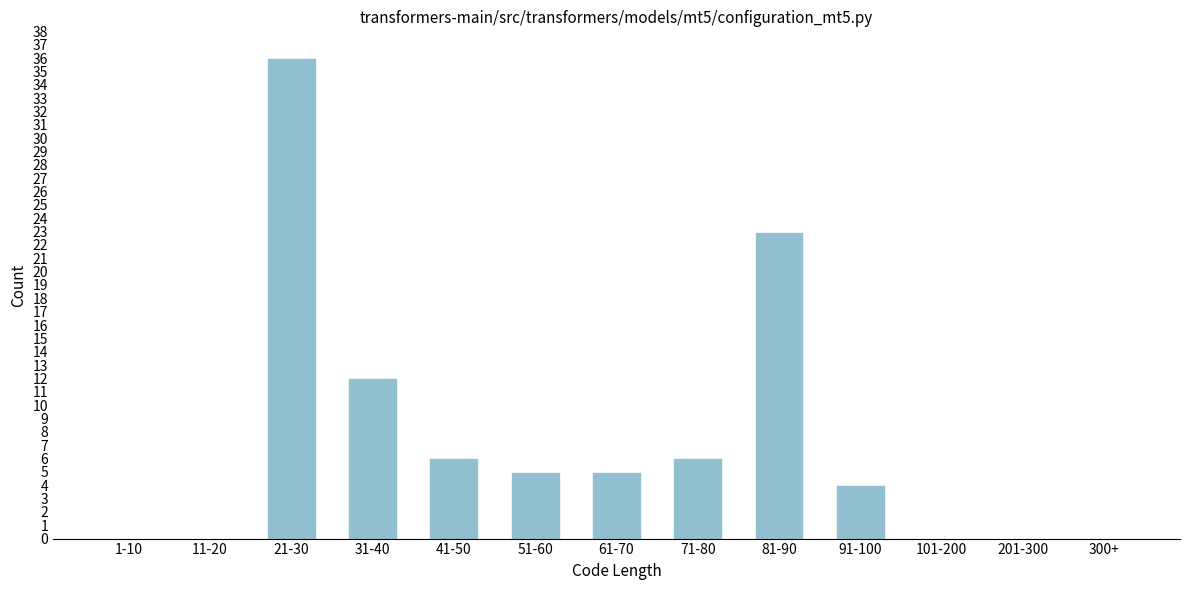

Reading left to right, extract all data points from this chart.

1-10=0	11-20=0	21-30=36	31-40=12	41-50=6	51-60=5	61-70=5	71-80=6	81-90=23	91-100=4	101-200=0	201-300=0	300+=0